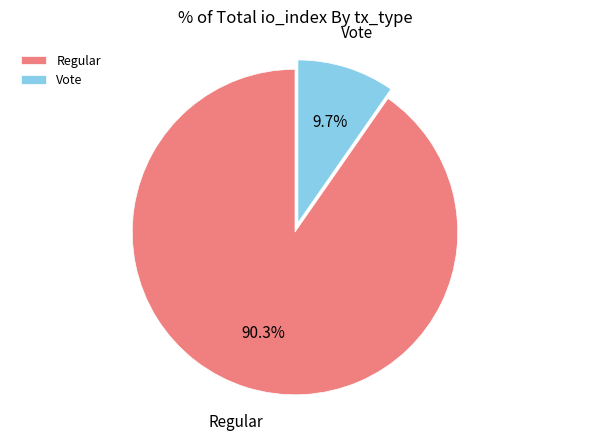

True or false: Vote accounts for 10% of the total.

True